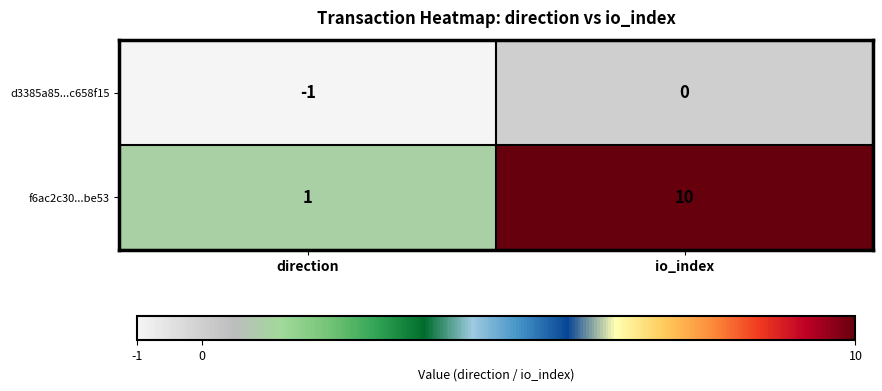

The value of f6ac2c30...be53 at io_index is 13. True or false?

False